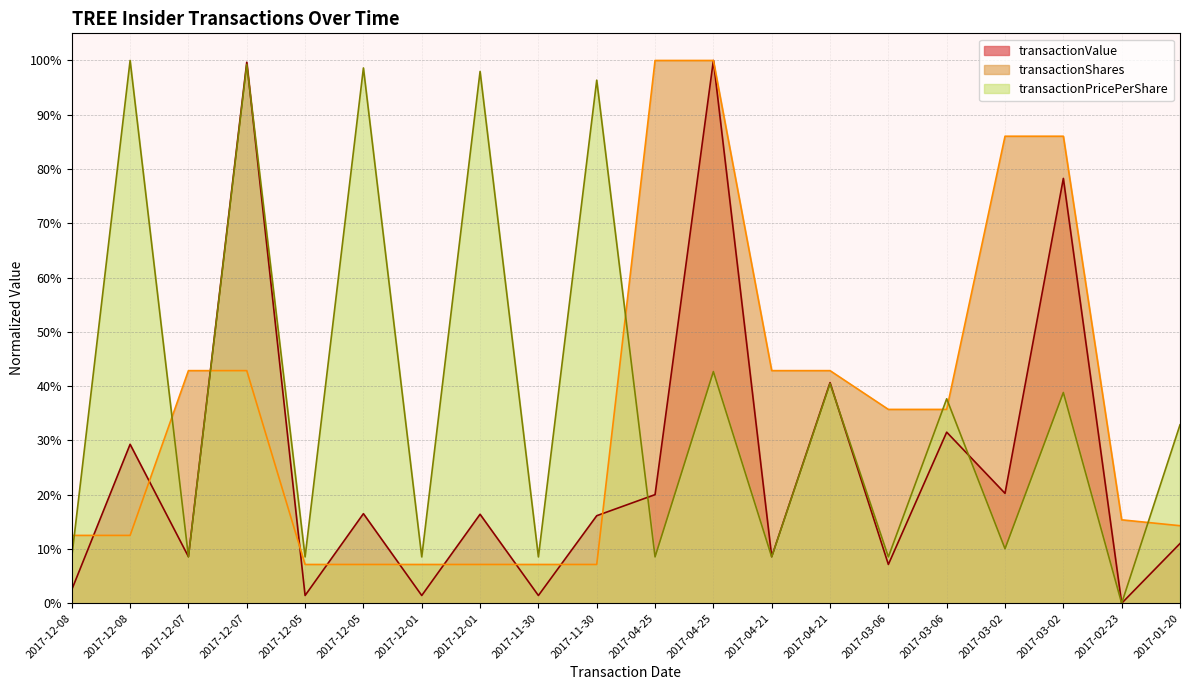

What is the average value of the transactionPricePerShare series?

0.4